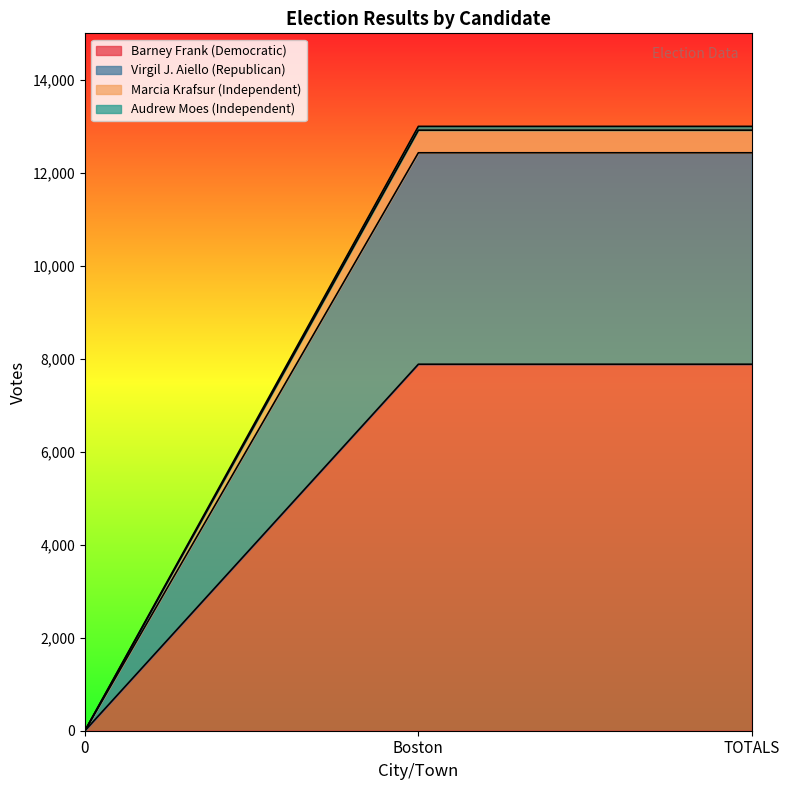

True or false: Audrew Moes (Independent) has a value of 3512 at Boston.

False